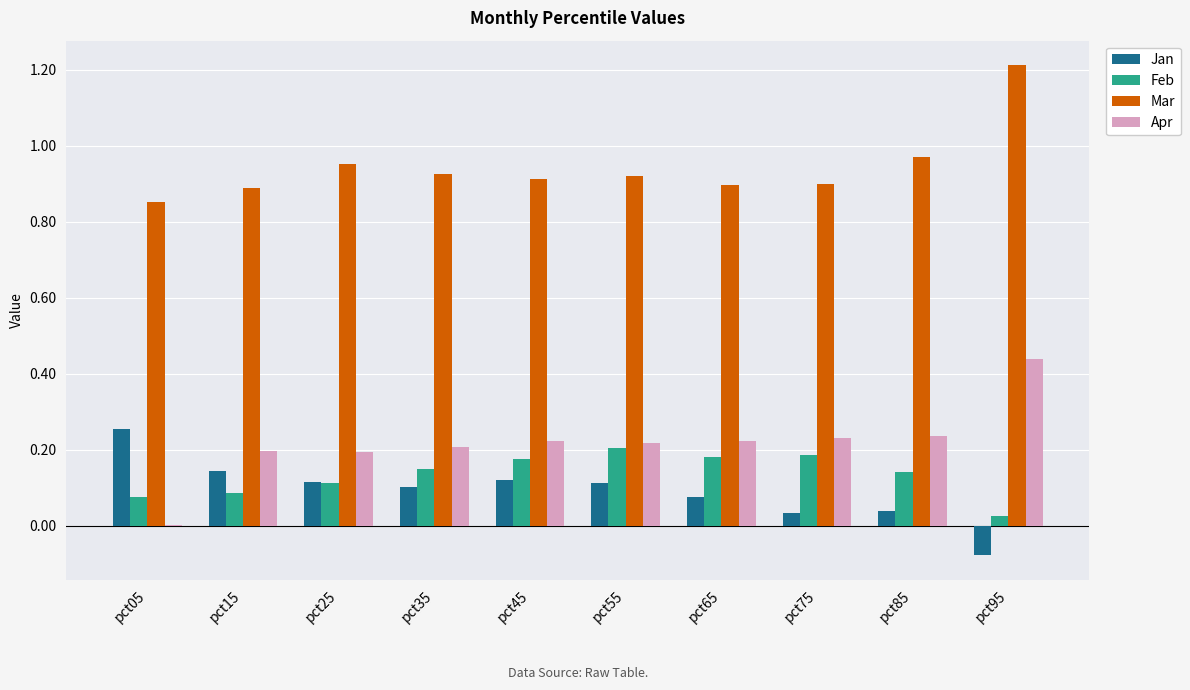

The value of Apr at pct45 is 0.4. True or false?

False